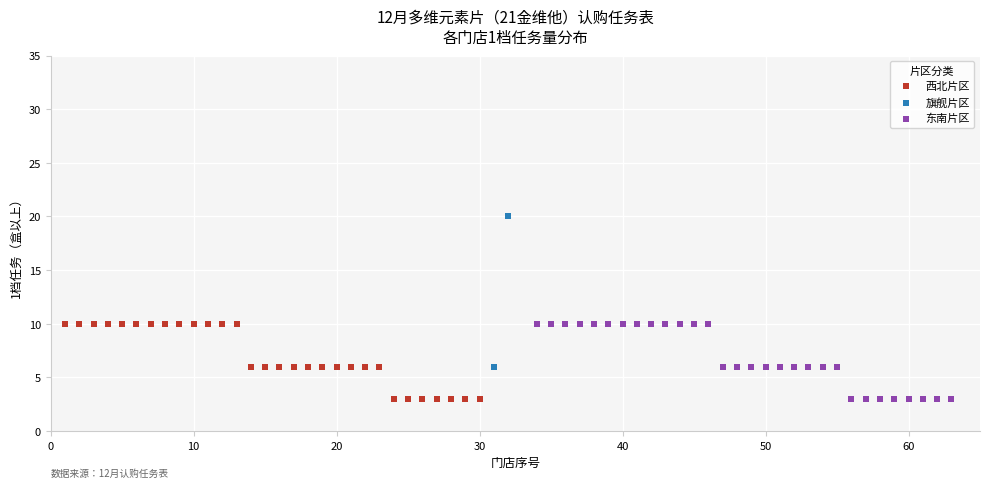

What are all the series names shown in the legend?

西北片区, 旗舰片区, 东南片区